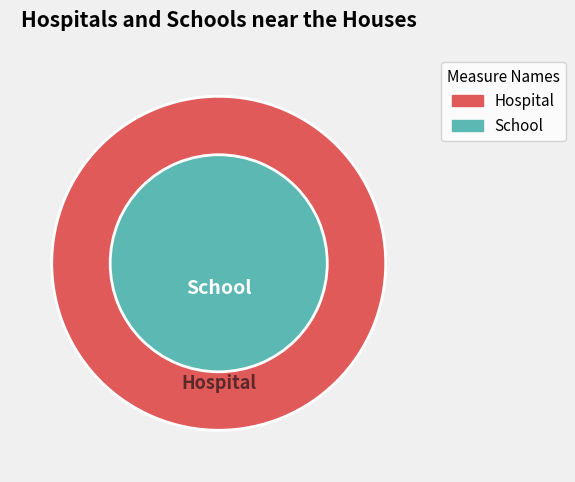

Rank the series by their maximum value, from lowest to highest.

Hospital, School